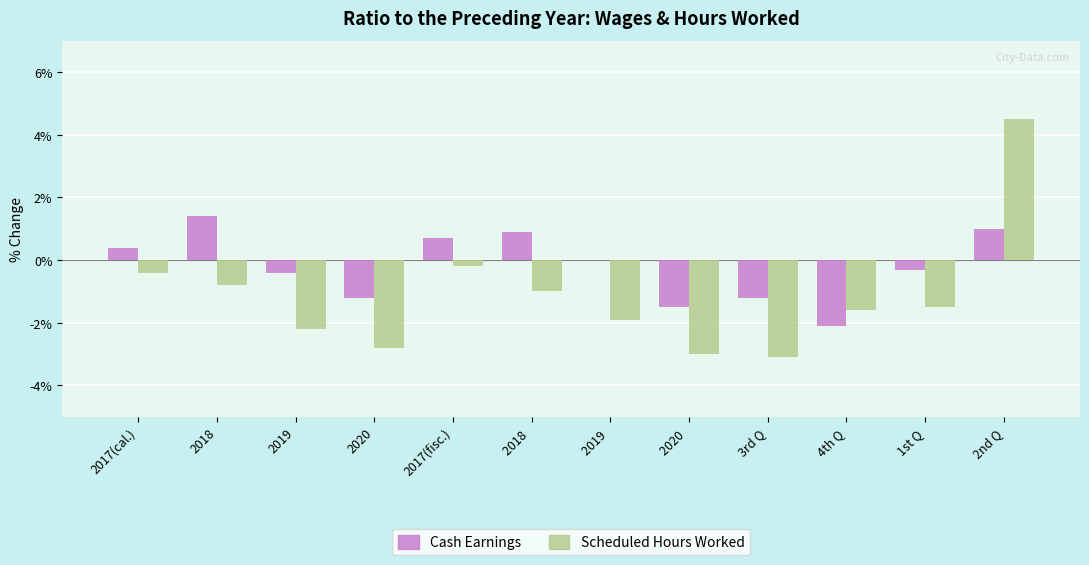

What are all the series names shown in the legend?

Cash Earnings, Scheduled Hours Worked